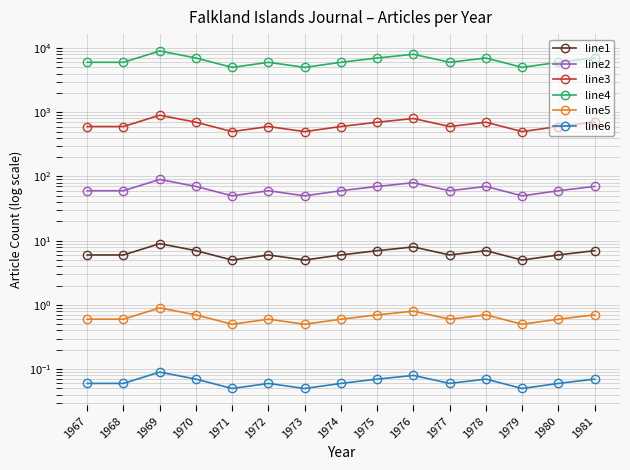

What is the value of the line5 point at the 7th from the left?

0.5